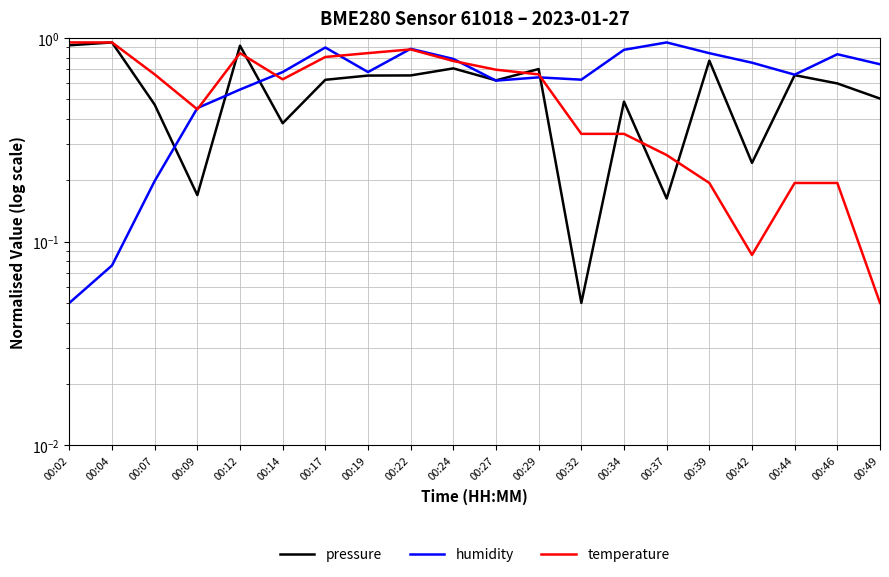

What is the difference between the second highest and second lowest values in the temperature series?

0.9